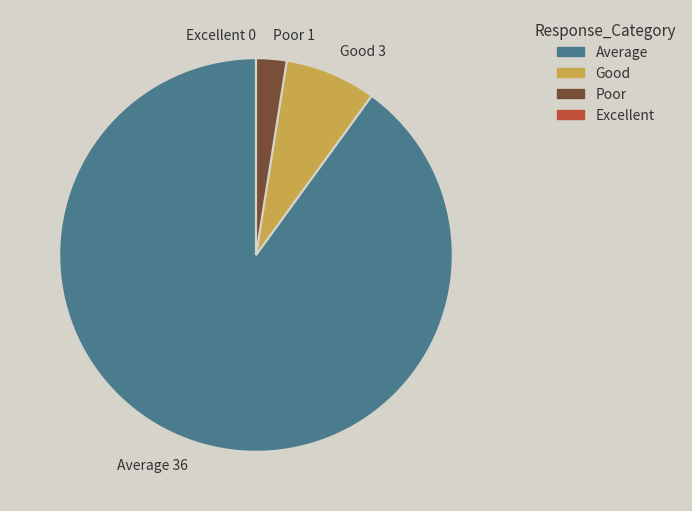

Which slice is the largest?

Average